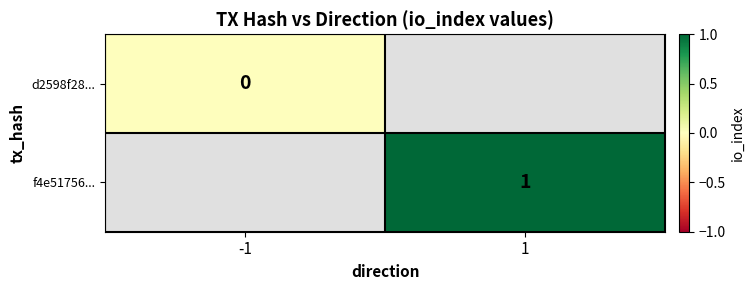

Is the value of f4e51756... at 1 greater than the value of d2598f28... at -1?

Yes